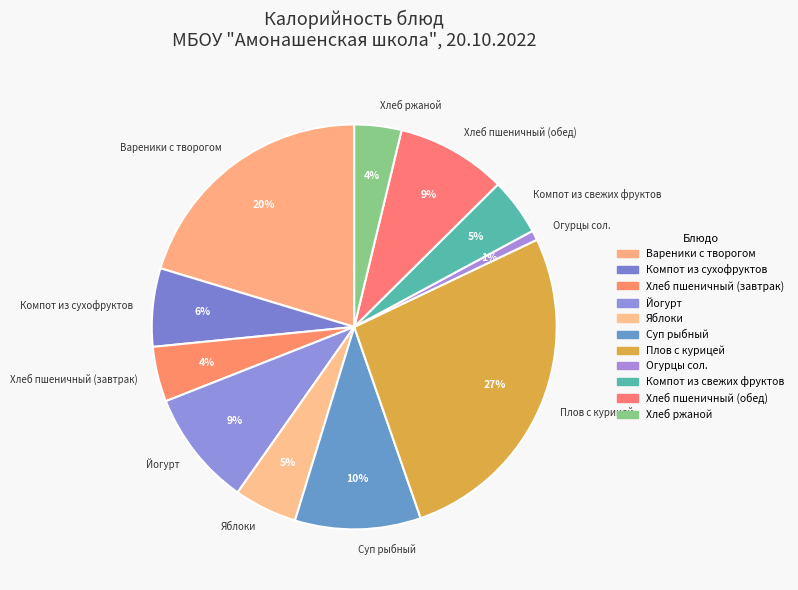

Combined, do Огурцы сол. and Хлеб пшеничный (завтрак) account for over 50%?

No